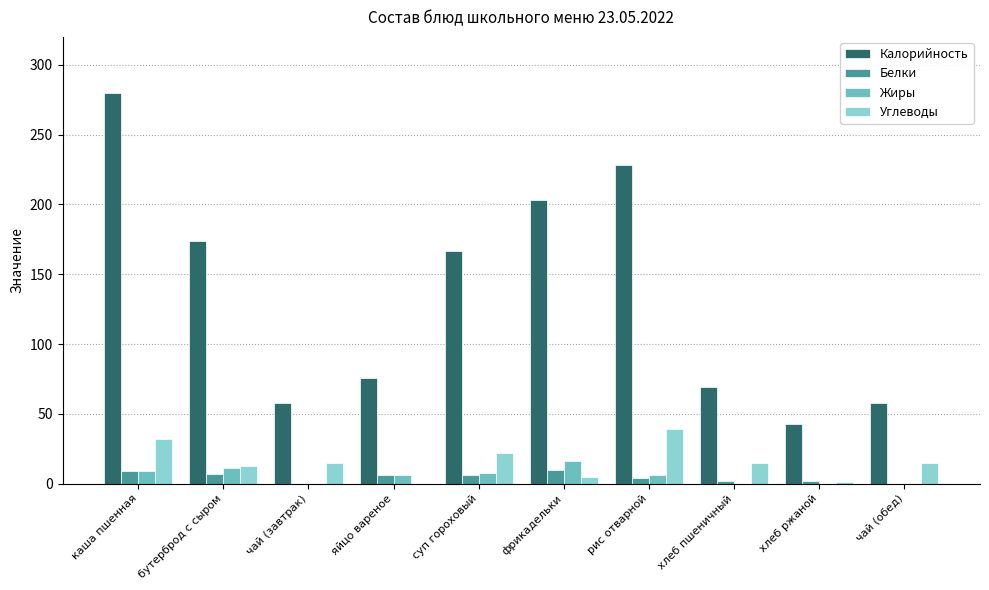

How many series are shown in this chart?

4